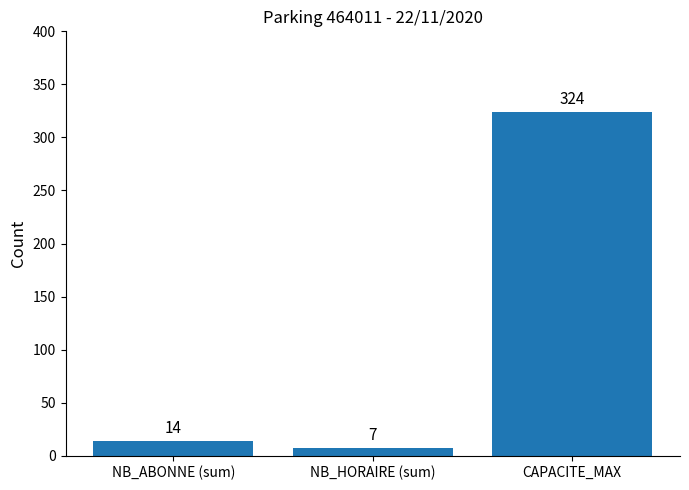

What is the average value?

115